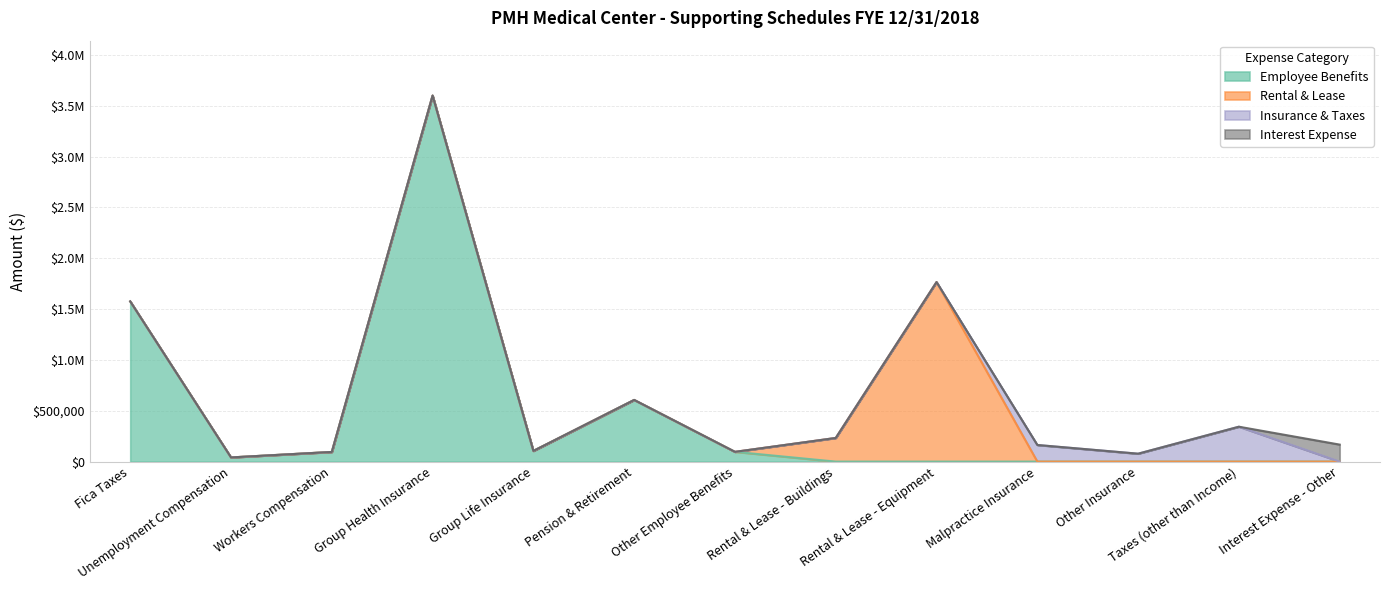

What are all the series names shown in the legend?

Employee Benefits, Rental & Lease, Insurance & Taxes, Interest Expense